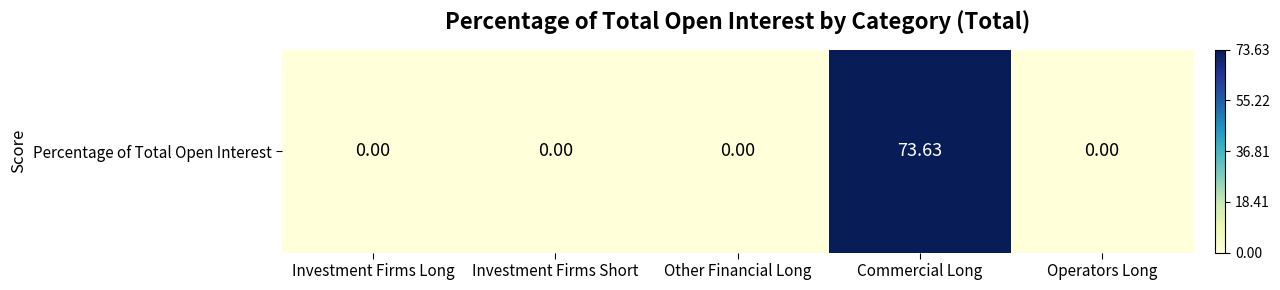

What is the change in value from Investment Firms Long to Commercial Long?

+73.6